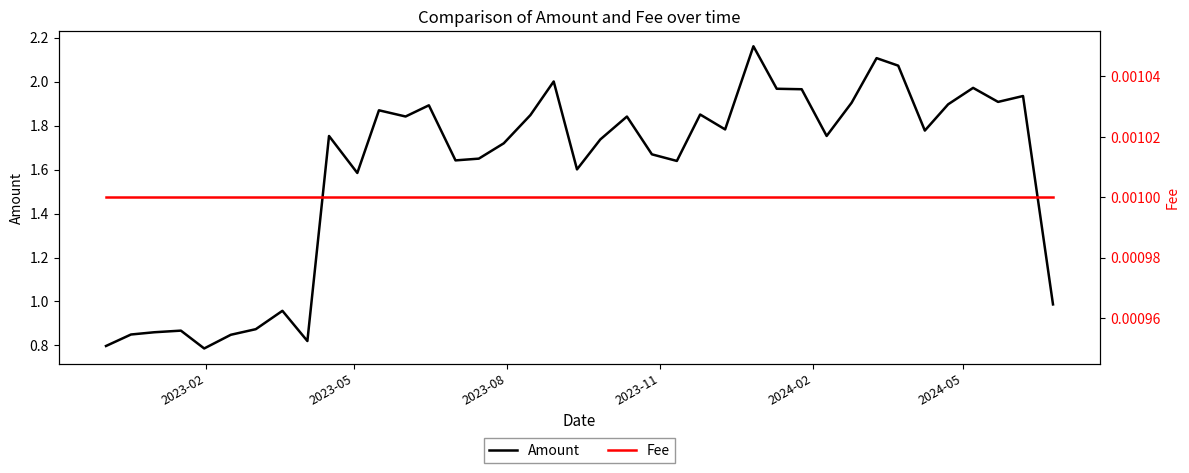

Which series has the widest spread of values?

Amount